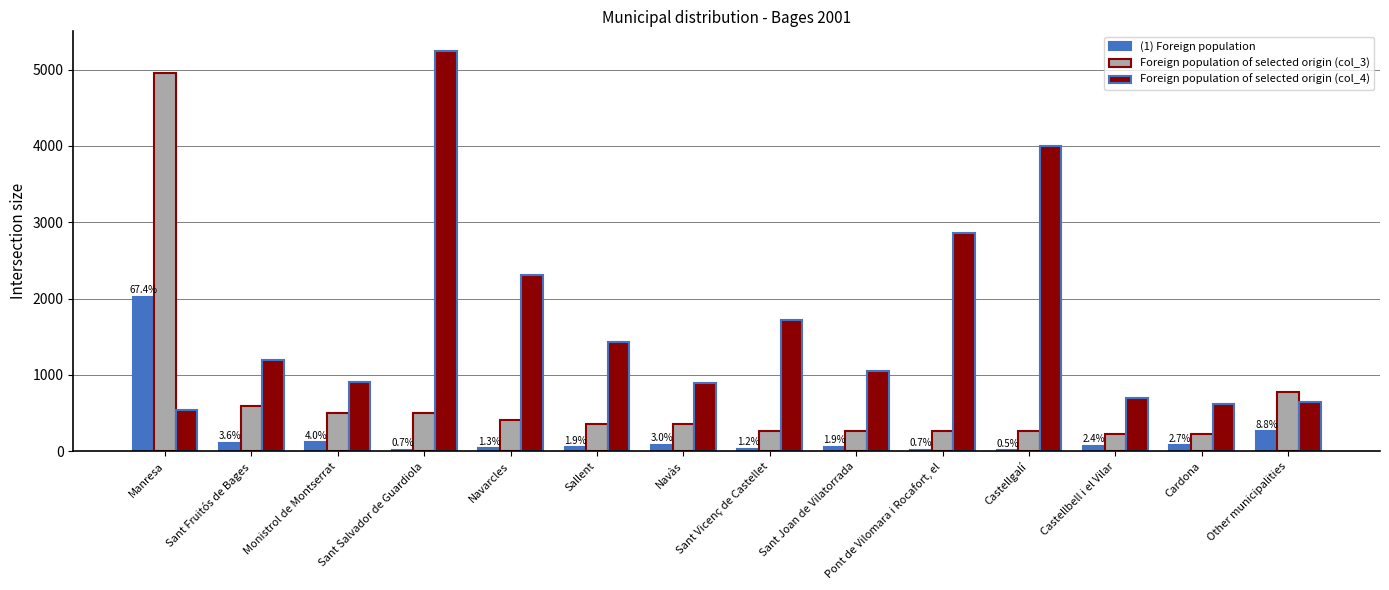

The value of Foreign population of selected origin (col_3) at Cardona is 227. True or false?

True